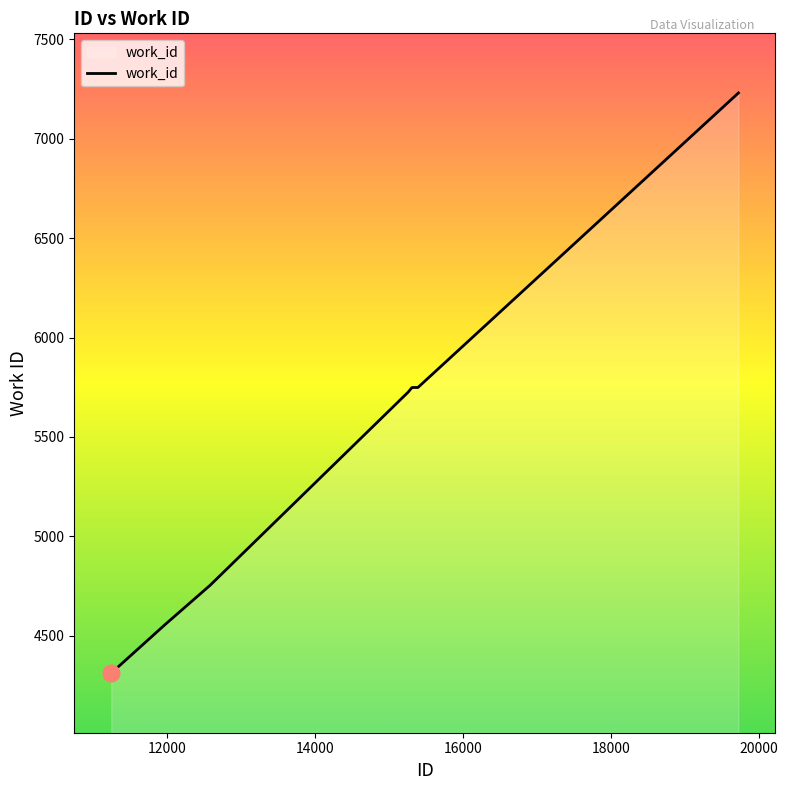

What is the minimum value shown in the chart?

4312